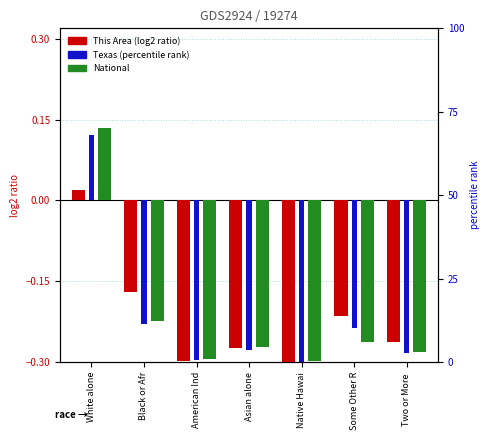

What is the sum of the Texas values at Asian alone and White alone?

-0.2